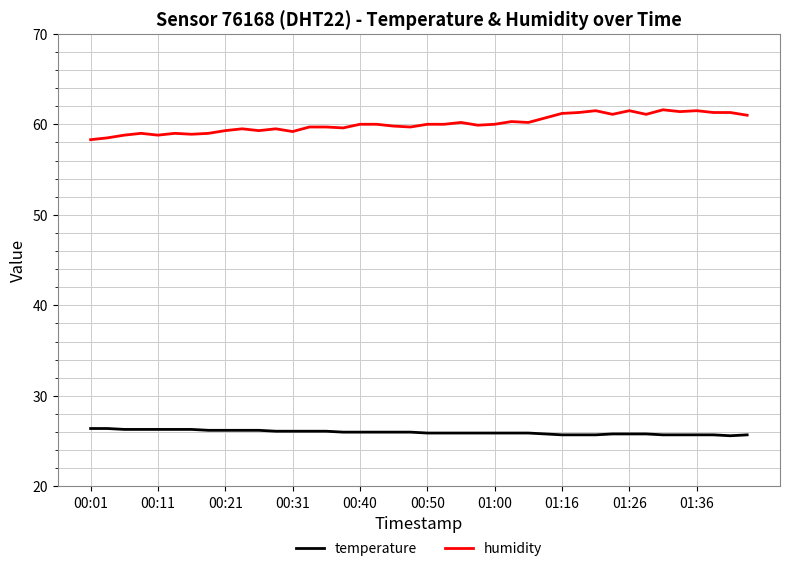

What is the smallest value displayed?

25.6